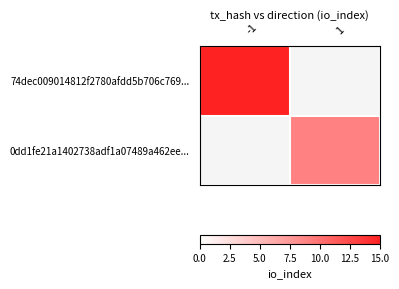

Which series has the widest spread of values?

74dec009014812f2780afdd5b706c769...